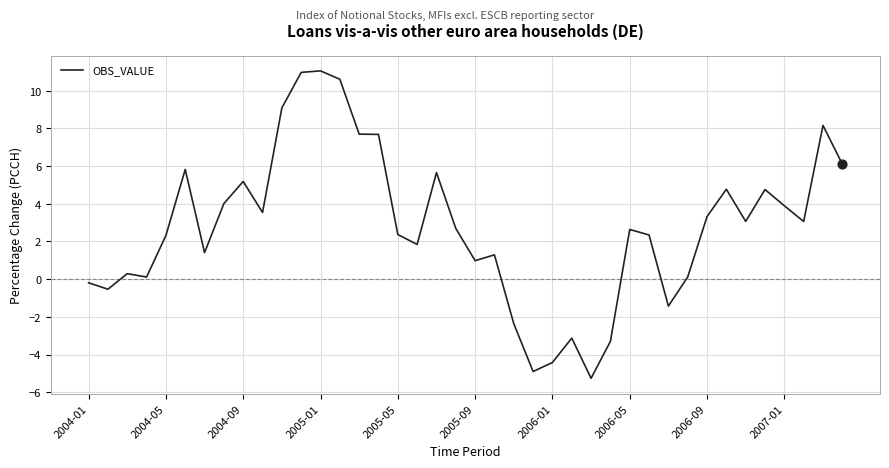

What is the greatest value displayed?

11.0